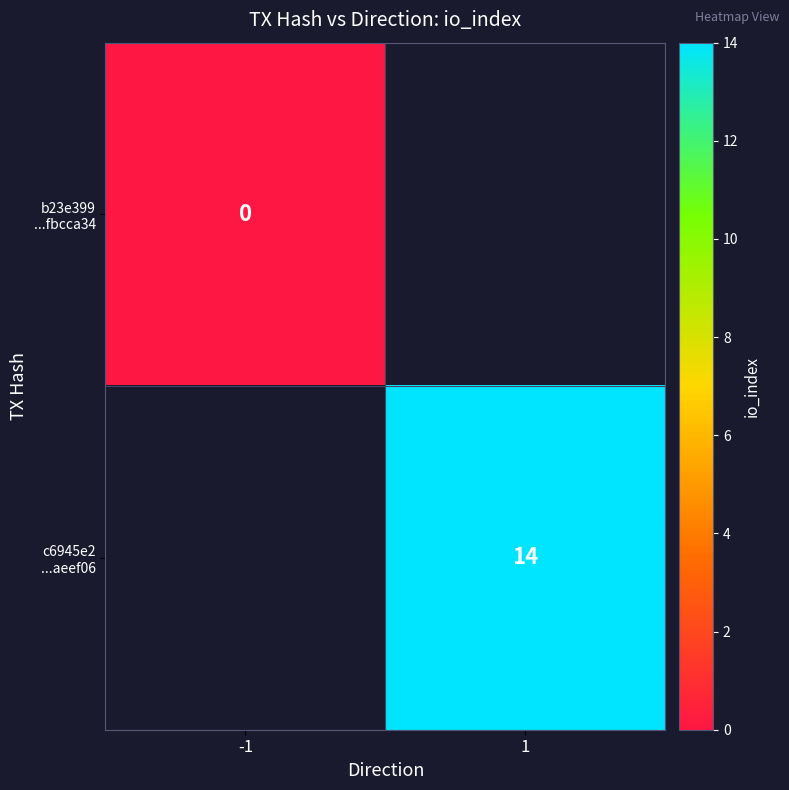

Which series has the widest spread of values?

b23e399 ...fbcca34